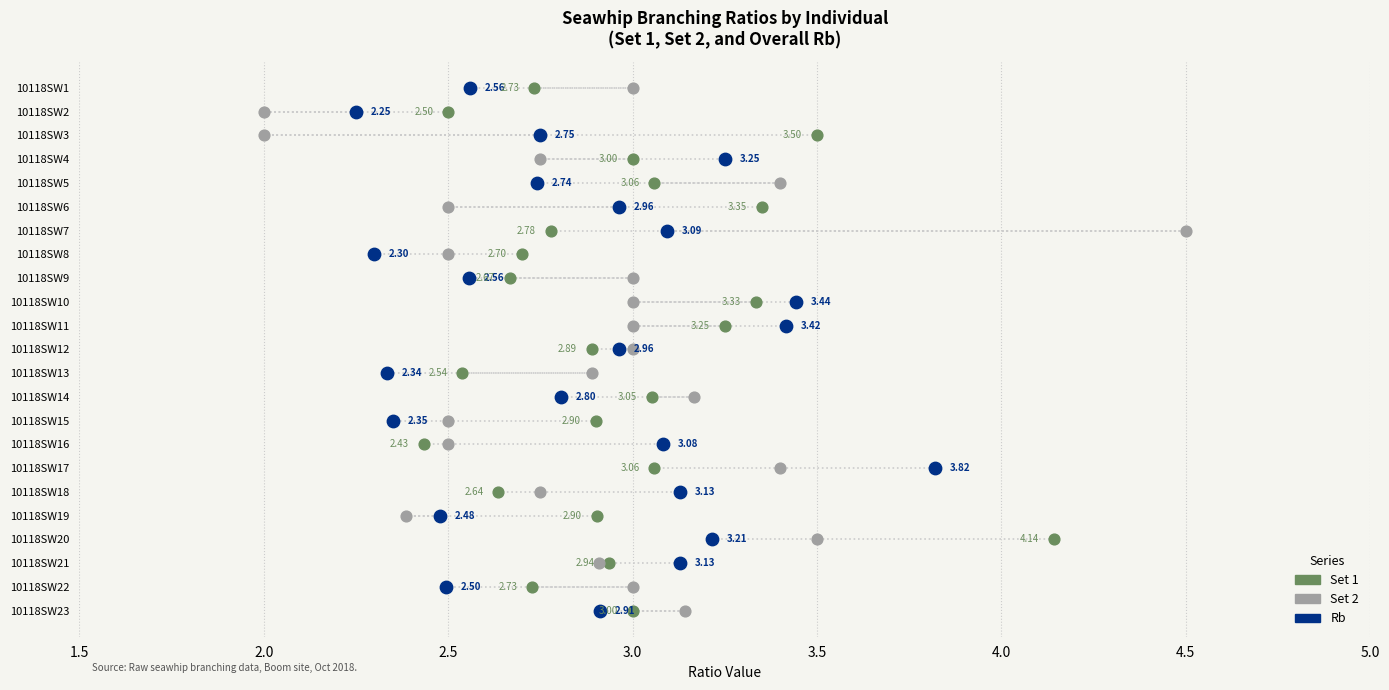

What are all the series names shown in the legend?

Set 1, Set 2, Rb